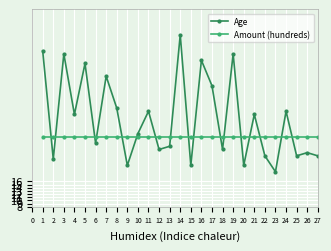

What is the value of the Age point at the 14th from the left?

62